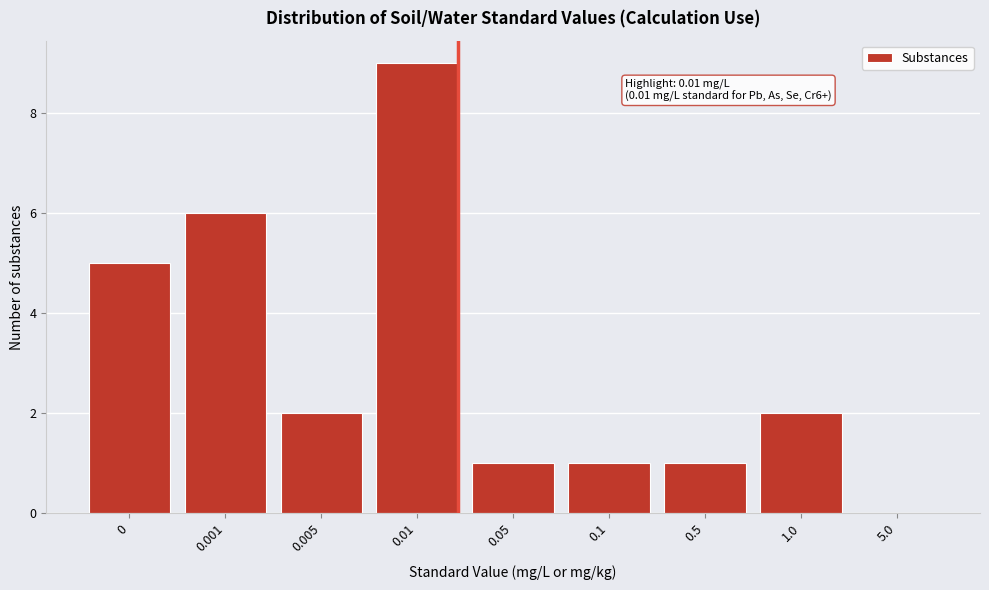

Reading left to right, transcribe all the data shown in this chart.

0=5	0.001=6	0.005=2	0.01=9	0.05=1	0.1=1	0.5=1	1.0=2	5.0=0